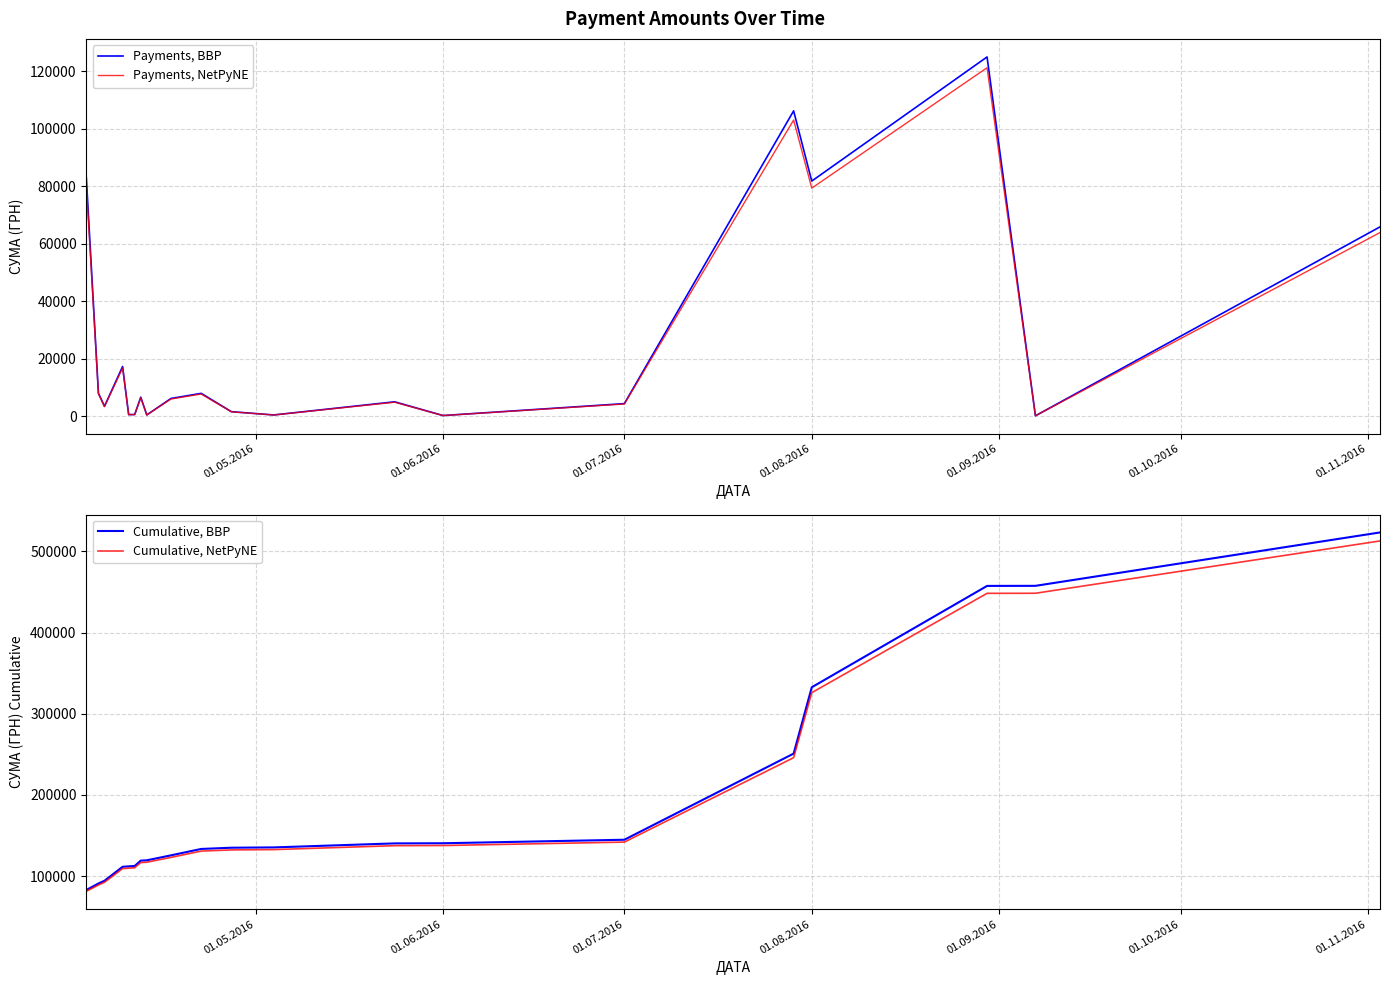

At which label is Cumulative, NetPyNE closest to 297038?

01.08.2016